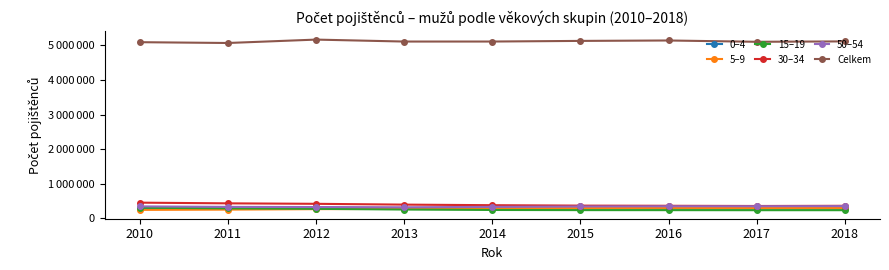

Which series has the widest spread of values?

Celkem